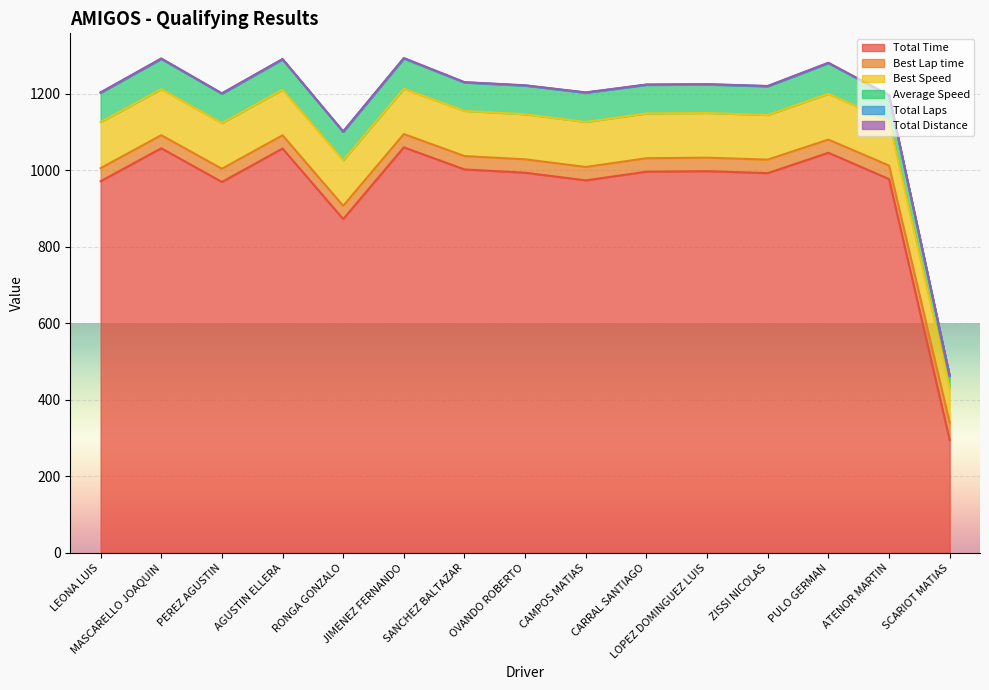

What is the minimum value for Total Time?

295.3